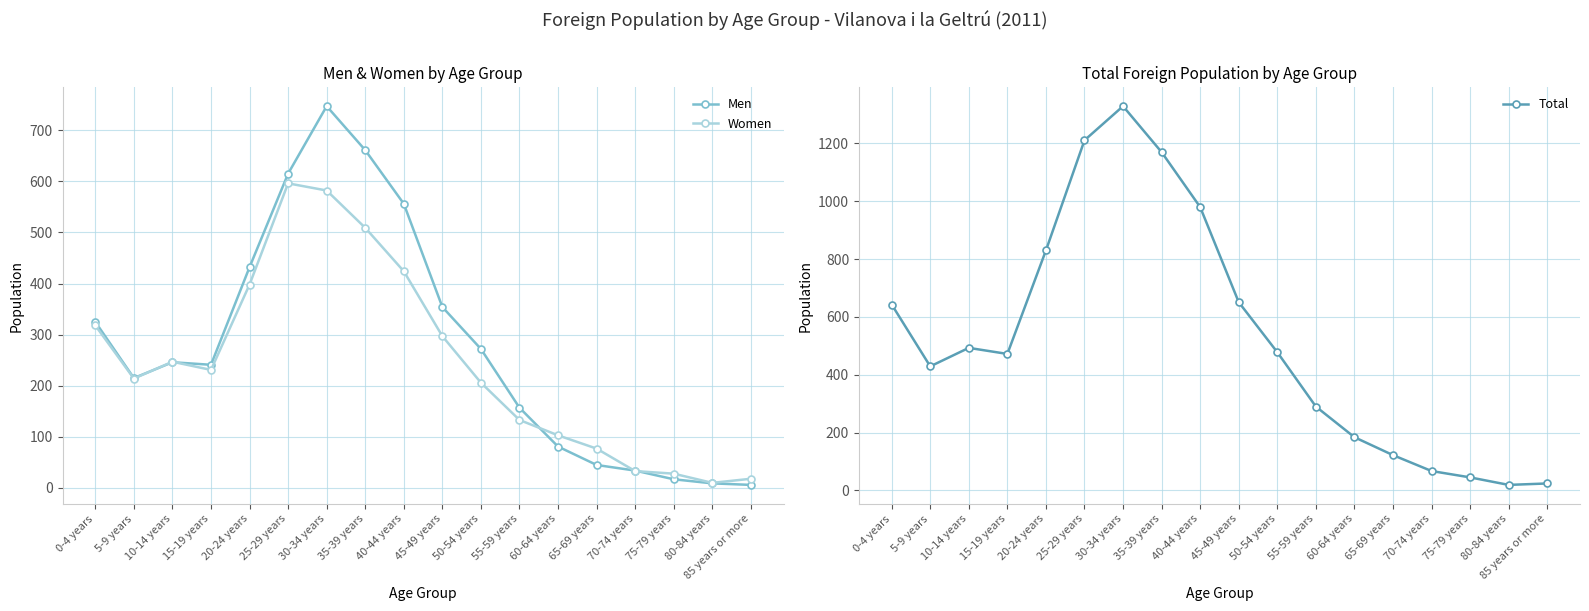

What is the difference between the Total values at 50-54 years and 0-4 years?

165